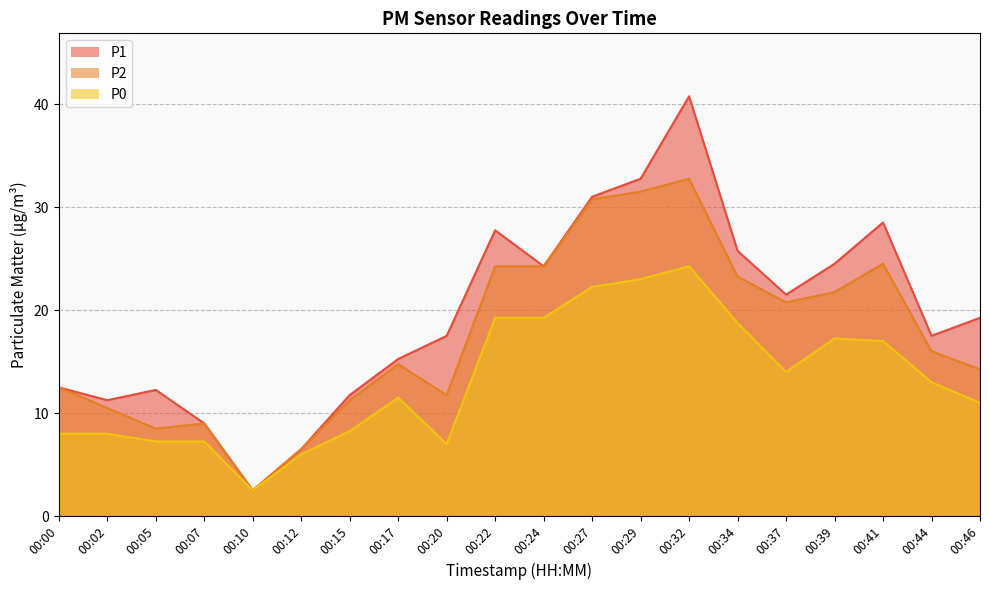

Rank the categories by P0 value from highest to lowest.

00:32, 00:29, 00:27, 00:22, 00:24, 00:34, 00:39, 00:41, 00:37, 00:44, 00:17, 00:46, 00:15, 00:00, 00:02, 00:05, 00:07, 00:20, 00:12, 00:10